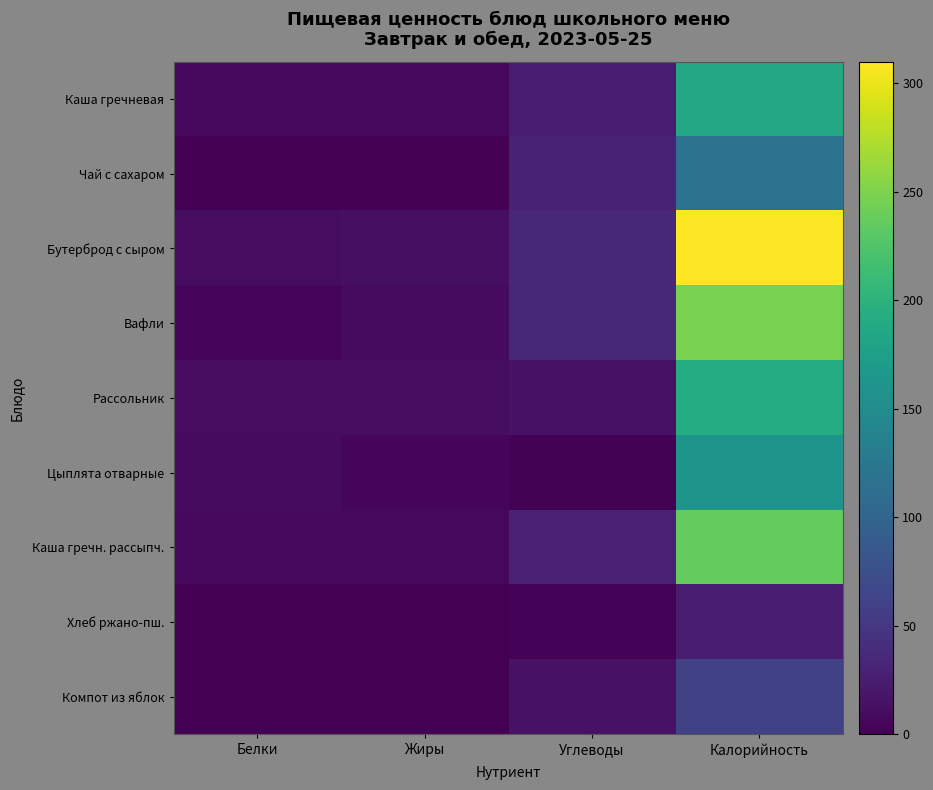

What is the difference between the highest and lowest values at Белки?

10.0